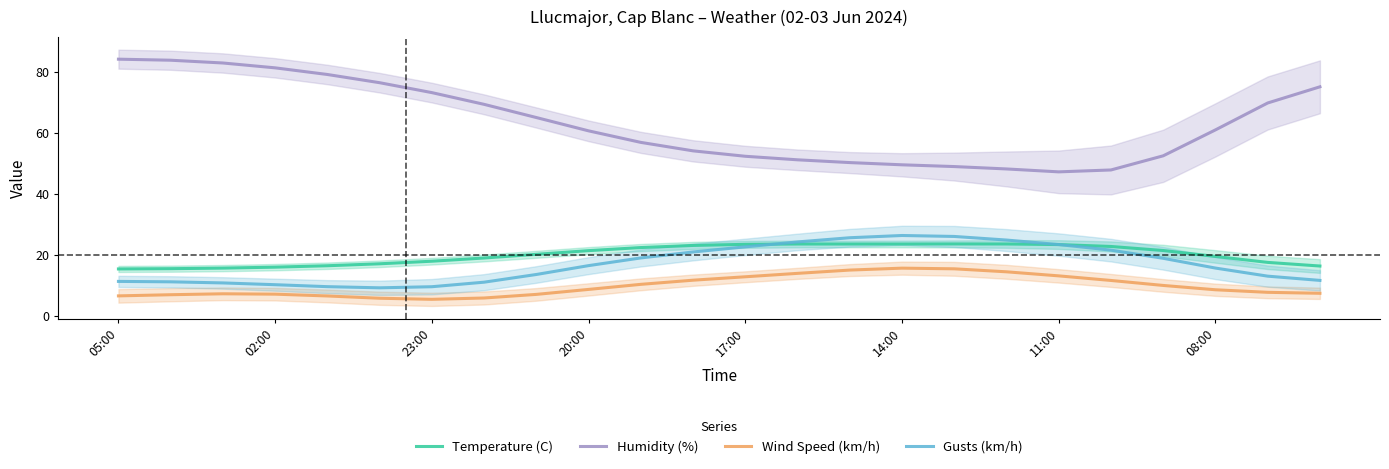

True or false: Humidity (%) and Temperature (C) intersect in this chart.

False